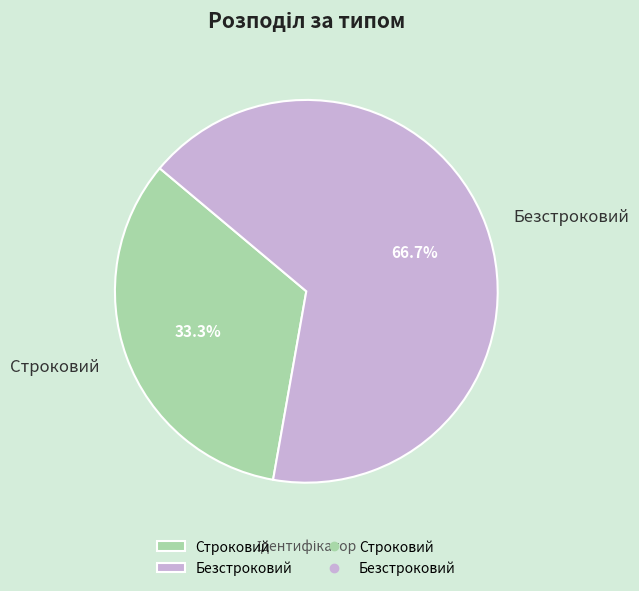

Which has a higher value, Безстроковий or Строковий?

Безстроковий